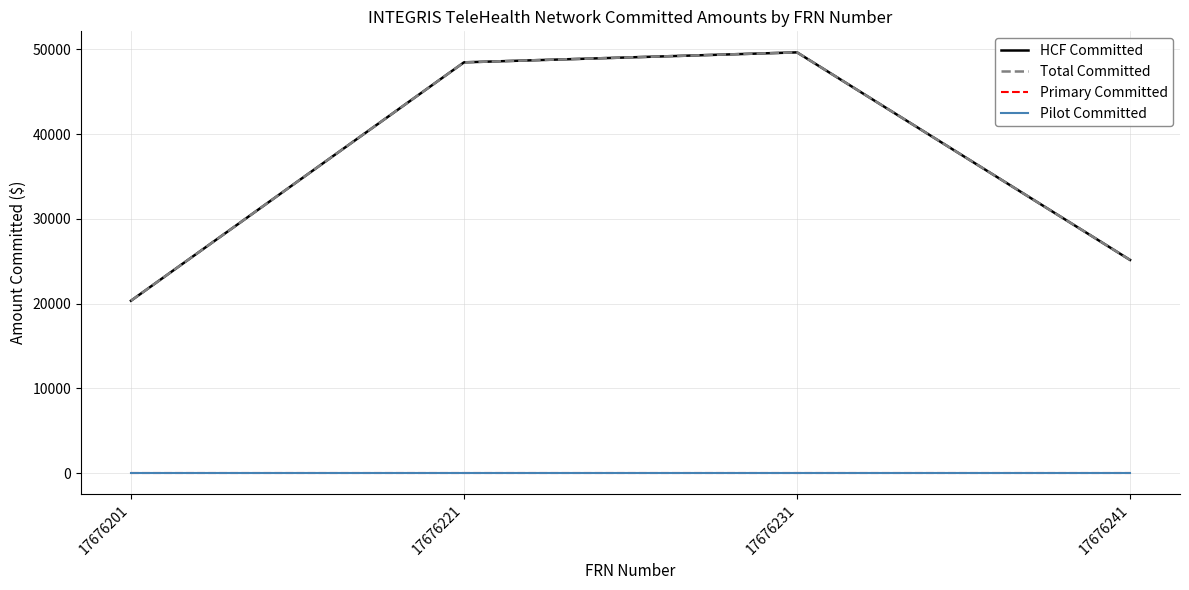

Does the chart have visible grid lines?

Yes